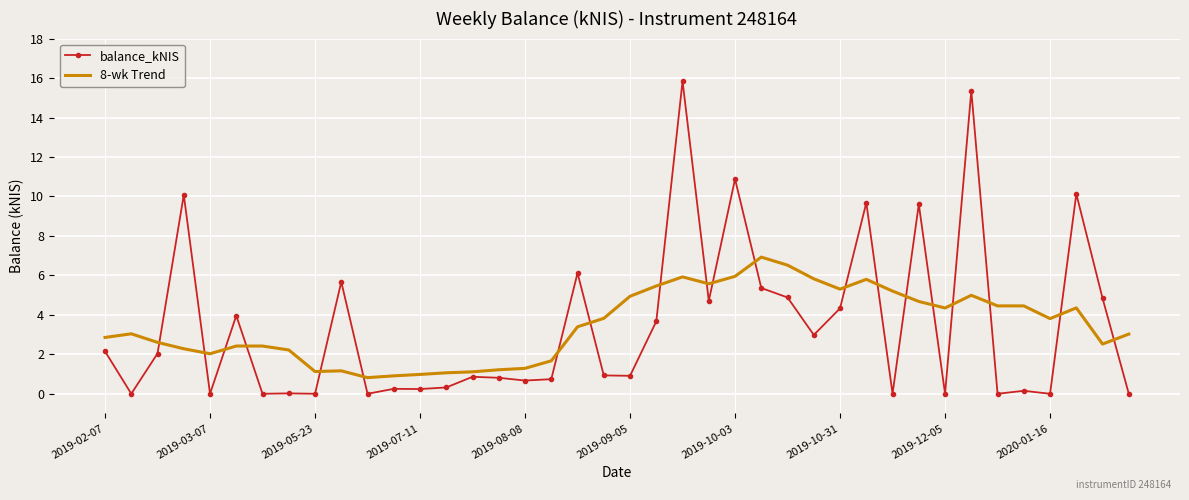

Rank the series by their maximum value, from highest to lowest.

balance_kNIS, 8-wk Trend